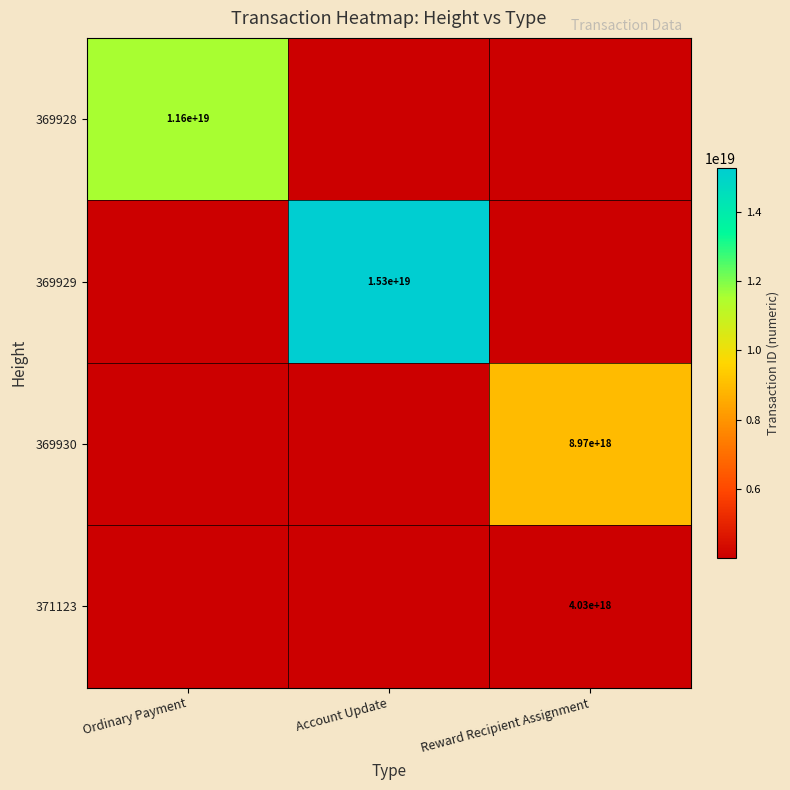

The 369928 series shows 11600000000000000000 at Ordinary Payment. True or false?

True